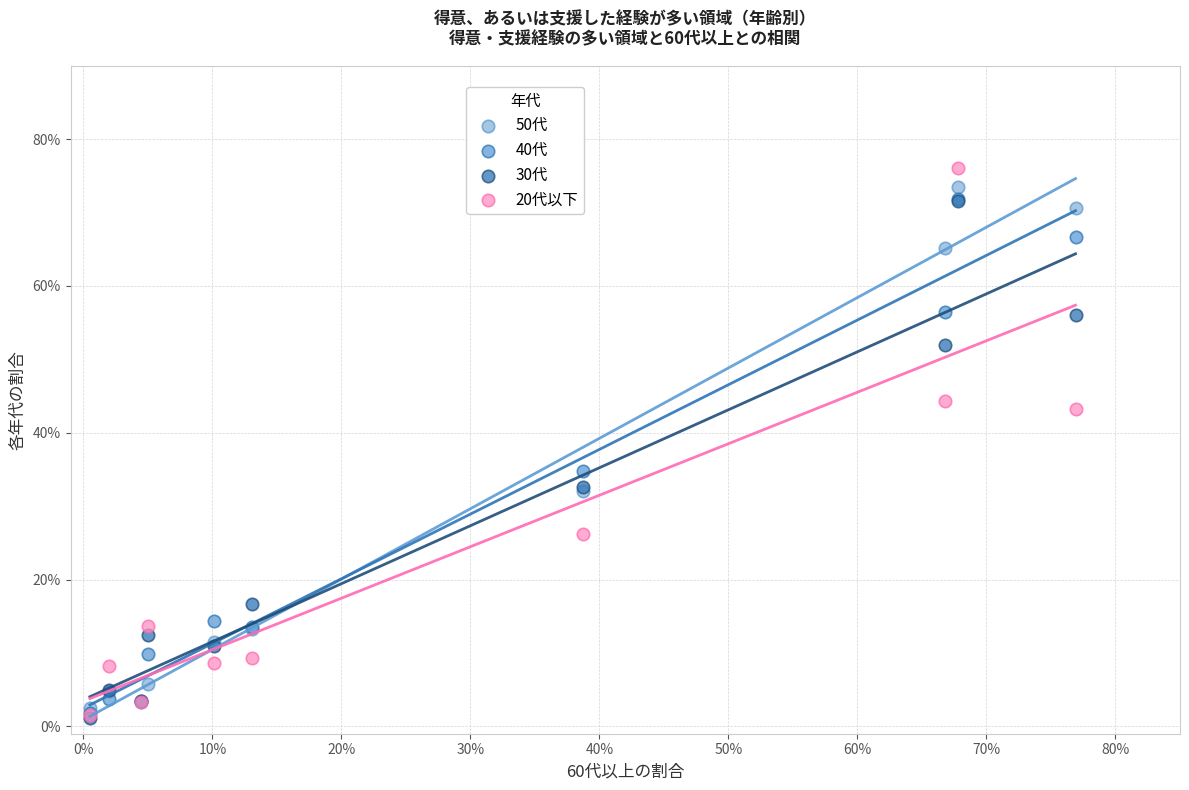

Which series has the widest spread of Y values?

20代以下